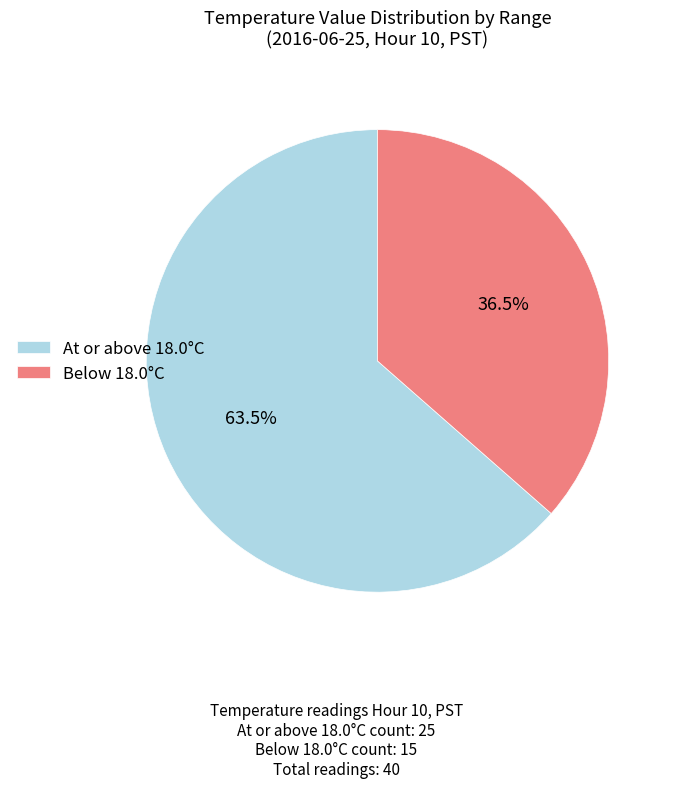

What is the total percentage of At or above 18.0°C and Below 18.0°C?

100.0%